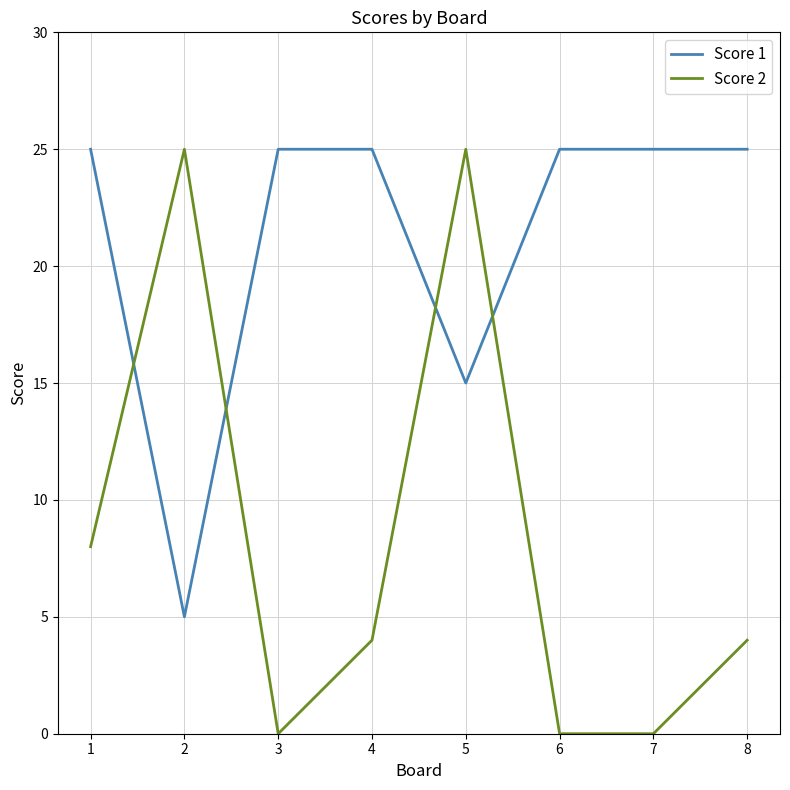

Which series has the widest spread of values?

Score 2